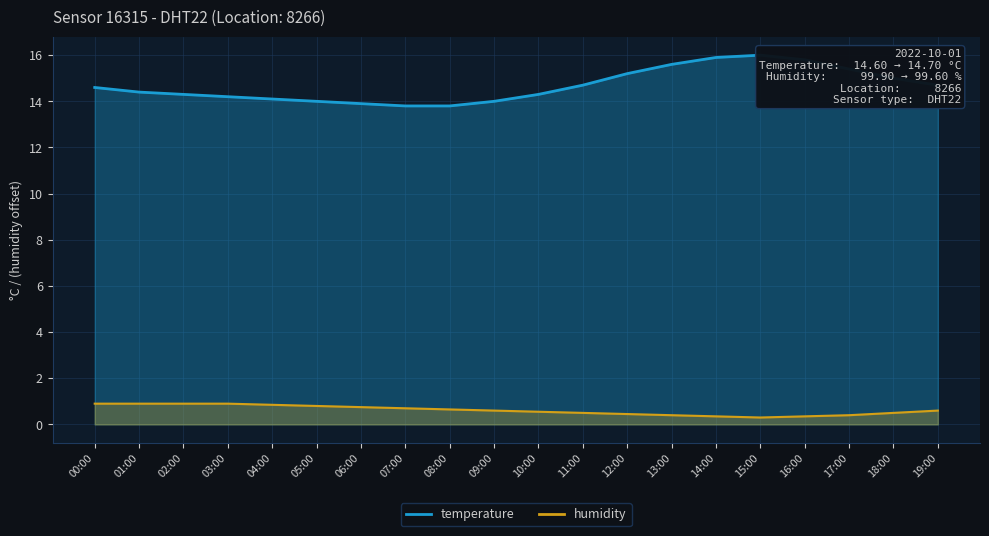

How many interior local valleys does the humidity series have?

1